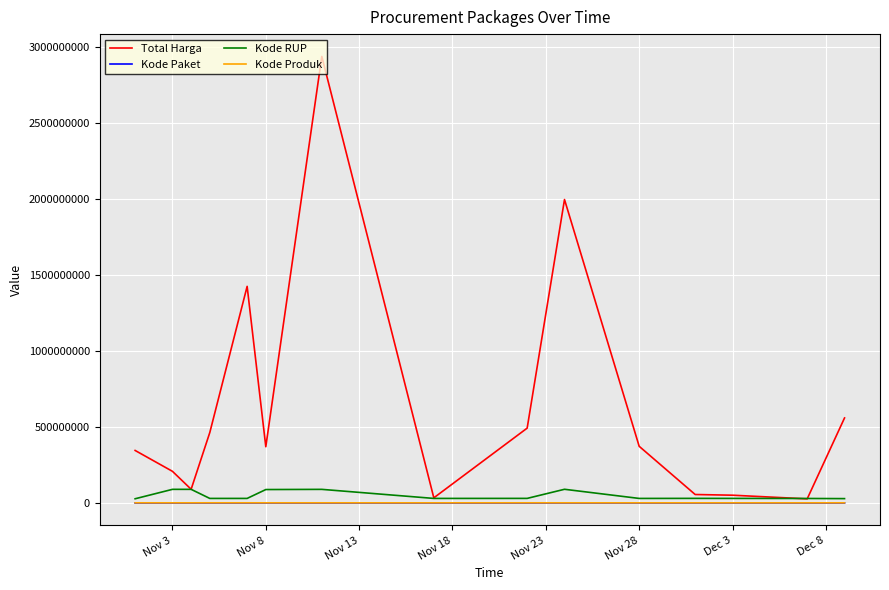

Which series has the largest total across all categories?

Total Harga